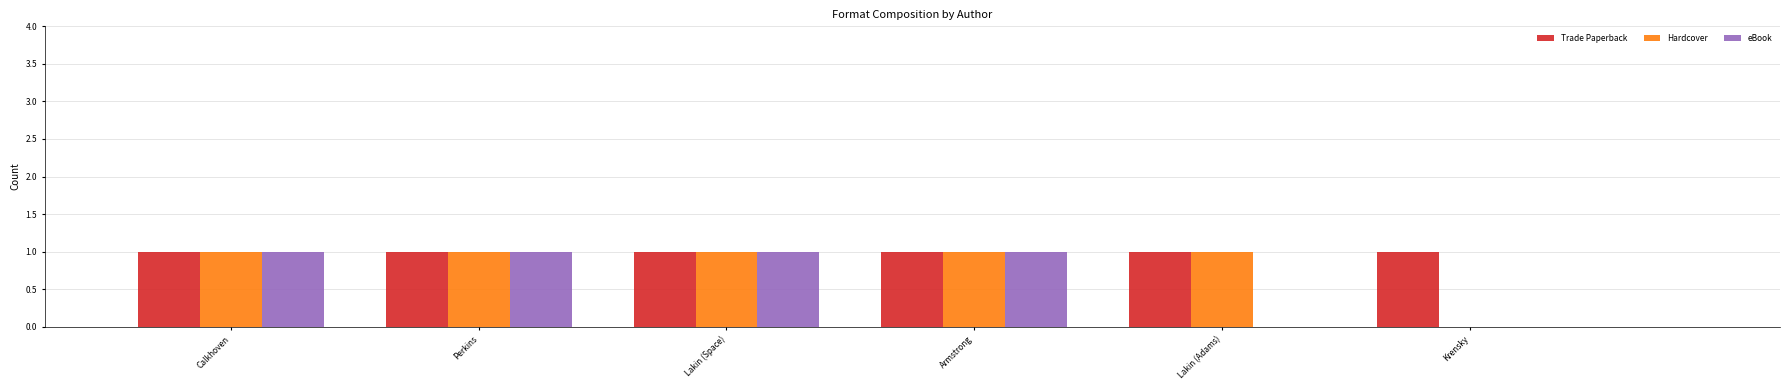

What is the sum of all Hardcover values?

5